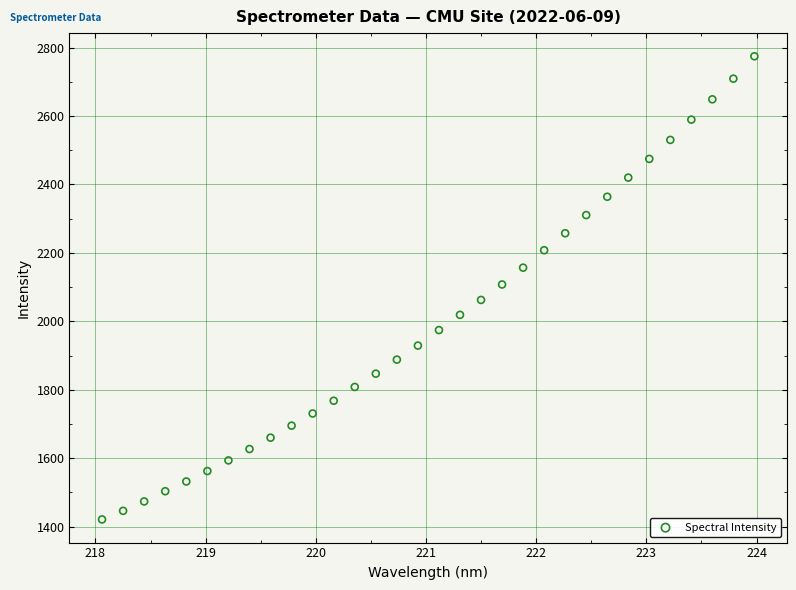

What is the range of Y values (max minus min)?

1353.8